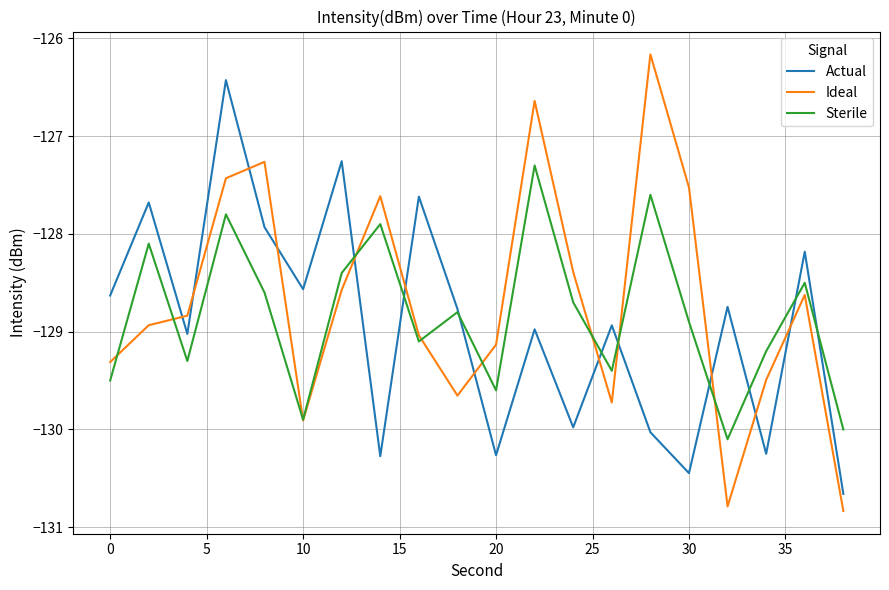

True or false: Actual and Ideal cross at least once.

True